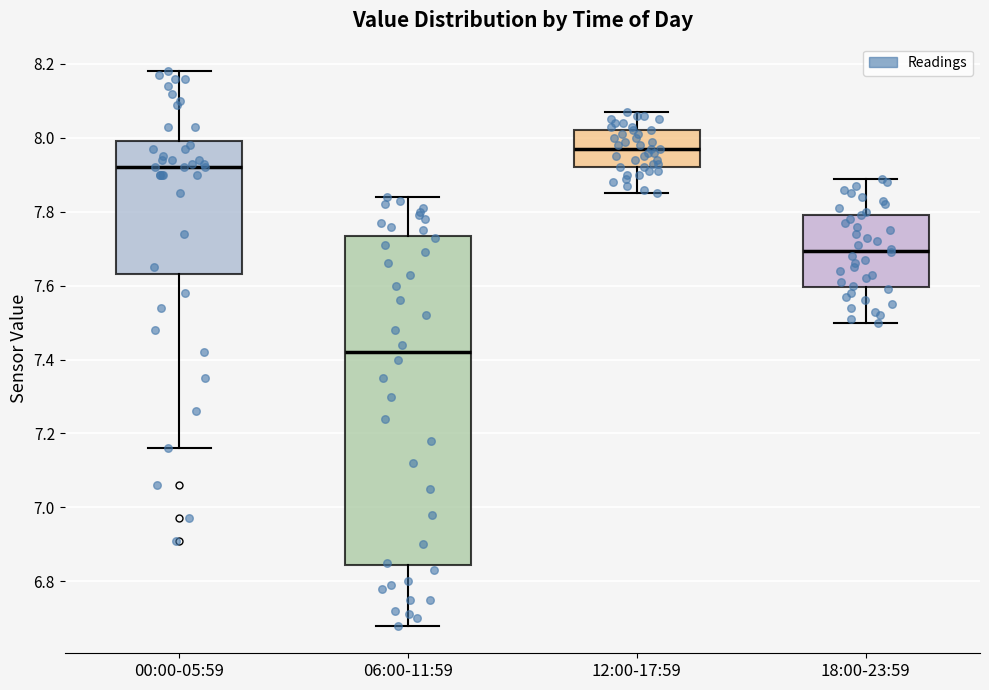

Reading left to right, transcribe this box plot: for each box, give where its median line is, the range the box spans, and where its two whiskers end, as read against the y-axis. The values are not printed on the chart, so give them approximately, as read against the axis.

00:00-05:59: median 7.92, box 7.64 to 8.00, whiskers 7.16 to 8.18
06:00-11:59: median 7.42, box 6.84 to 7.74, whiskers 6.68 to 7.84
12:00-17:59: median 7.98, box 7.92 to 8.02, whiskers 7.86 to 8.08
18:00-23:59: median 7.70, box 7.60 to 7.80, whiskers 7.50 to 7.90